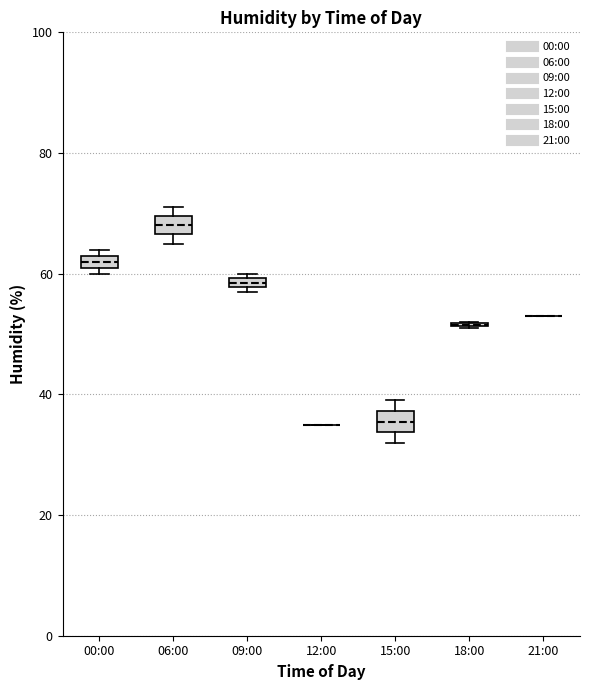

Where is the upper edge of the box for 06:00 on the y-axis? The values are not printed on the chart, so give them approximately, as read against the axis.

70